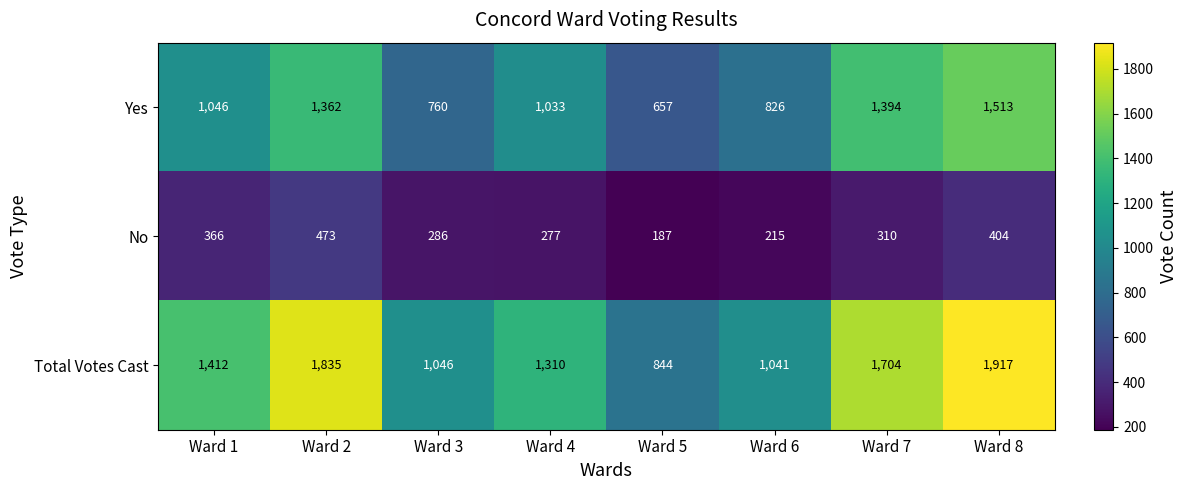

What is the sum of the Total Votes Cast values at Ward 3 and Ward 2?

2881